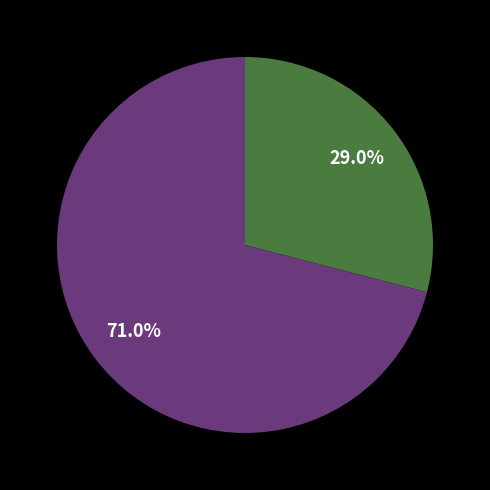

Is there any slice that represents more than half of the pie?

Yes